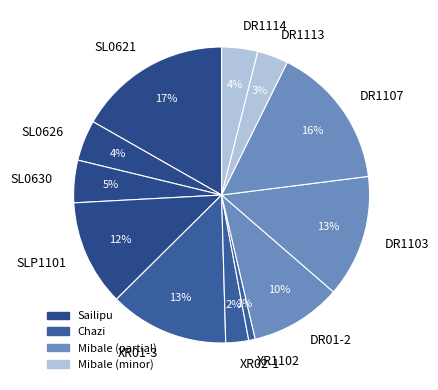

True or false: DR1107 accounts for 16% of the total.

True